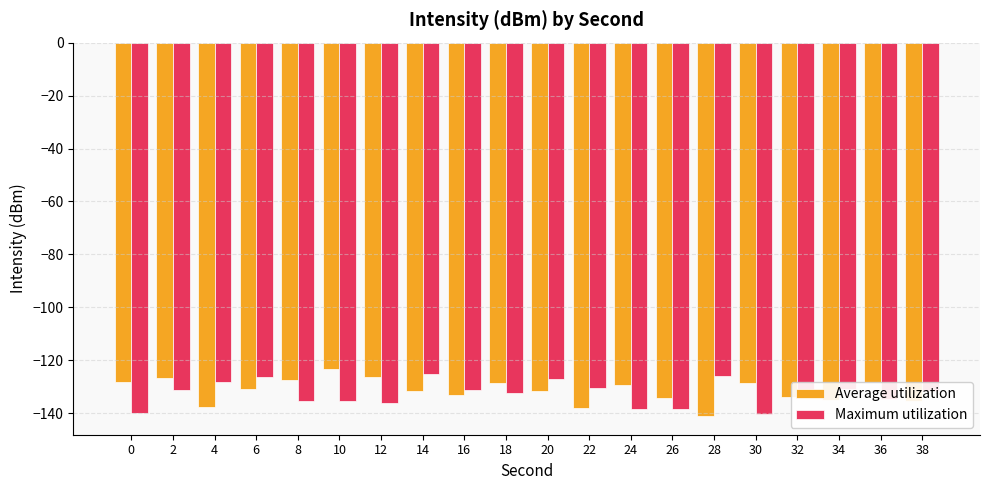

How many bars are there in each group?

2